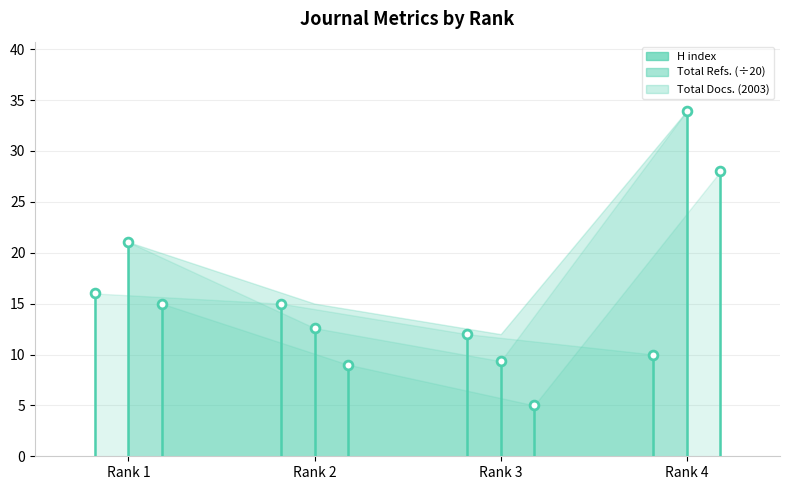

What is the total value across all series at Rank 2?

36.6